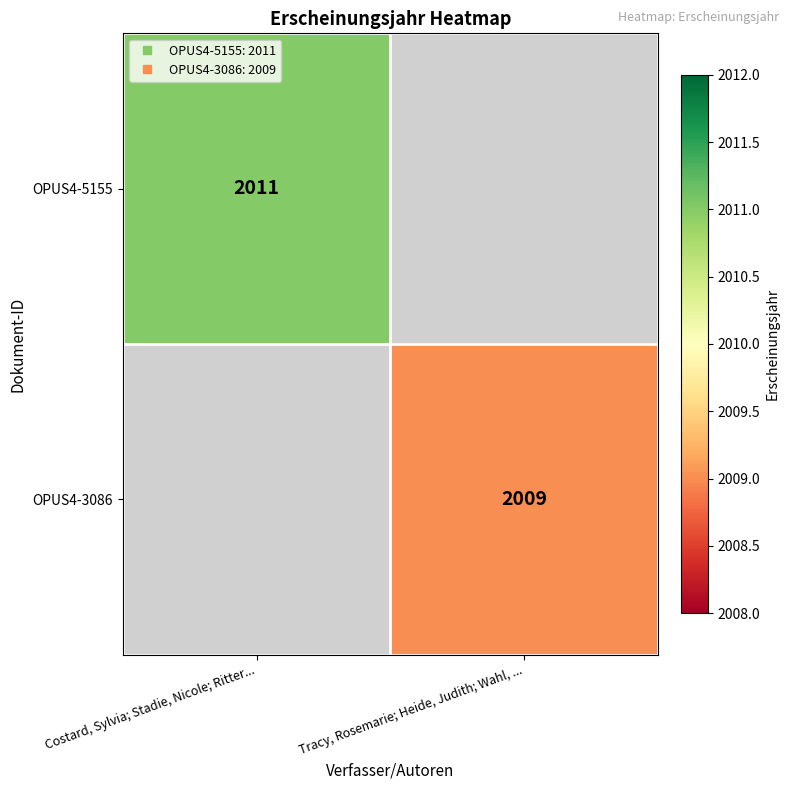

At which label does OPUS4-3086 reach its peak?

Costard, Sylvia; Stadie, Nicole; Ritter...